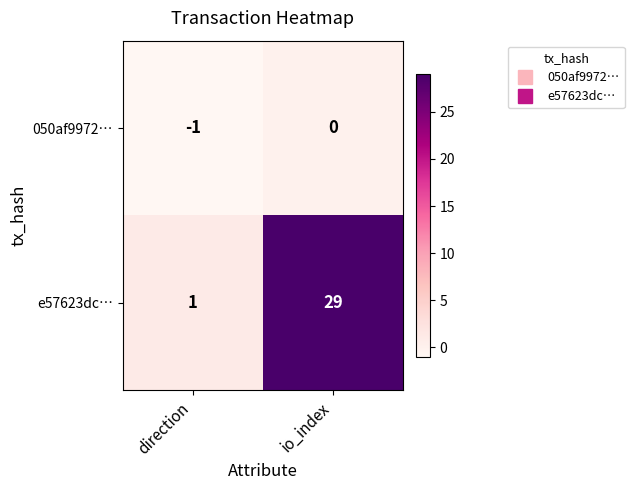

Where is e57623dc… nearest to the value 15?

direction